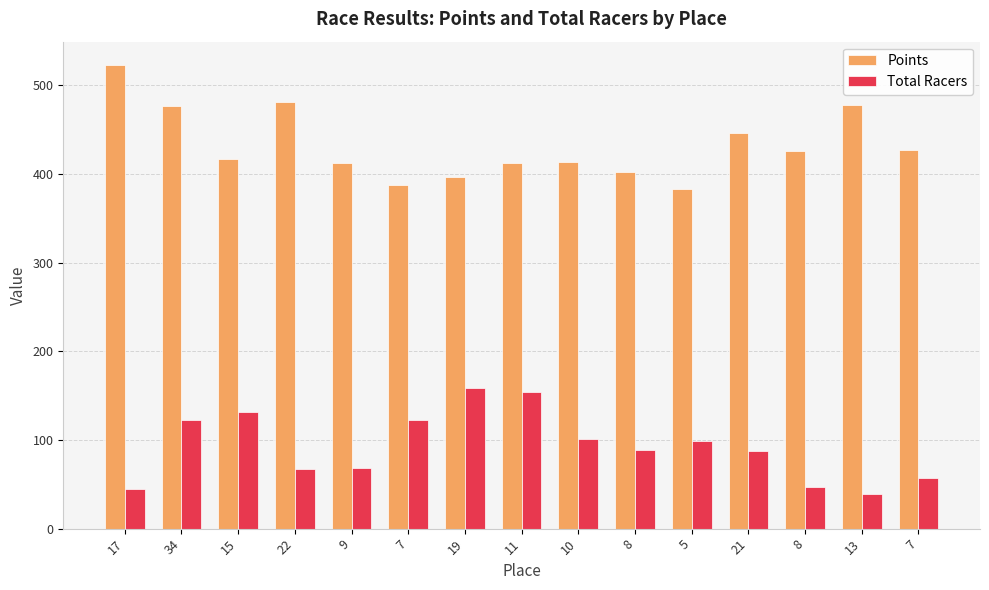

At which category does the chart reach its minimum across all series?

13